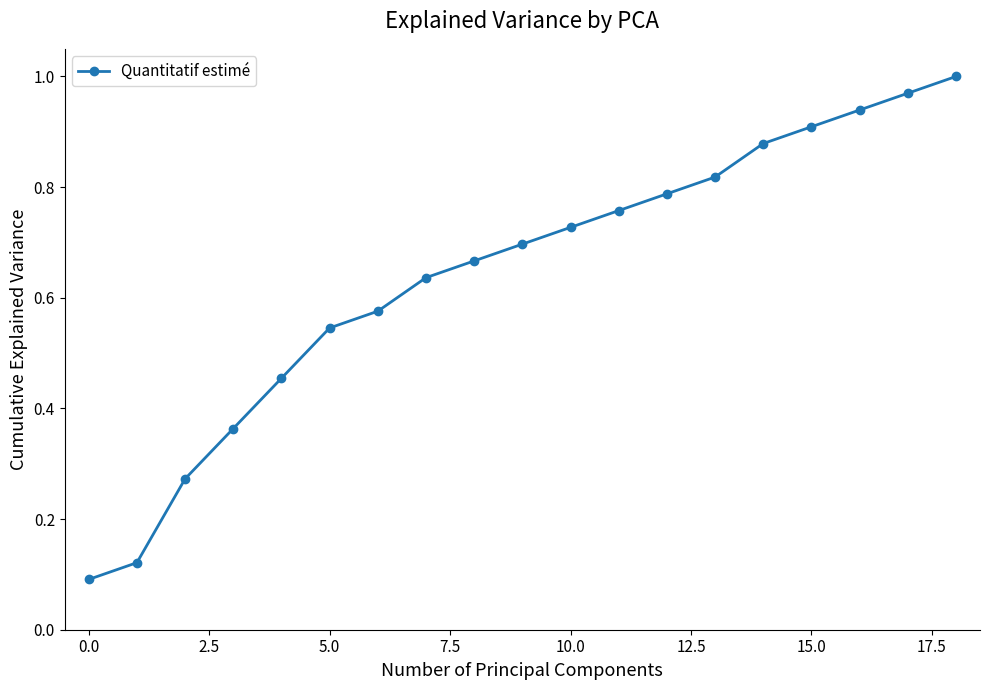

How many lines are shown in the chart?

1